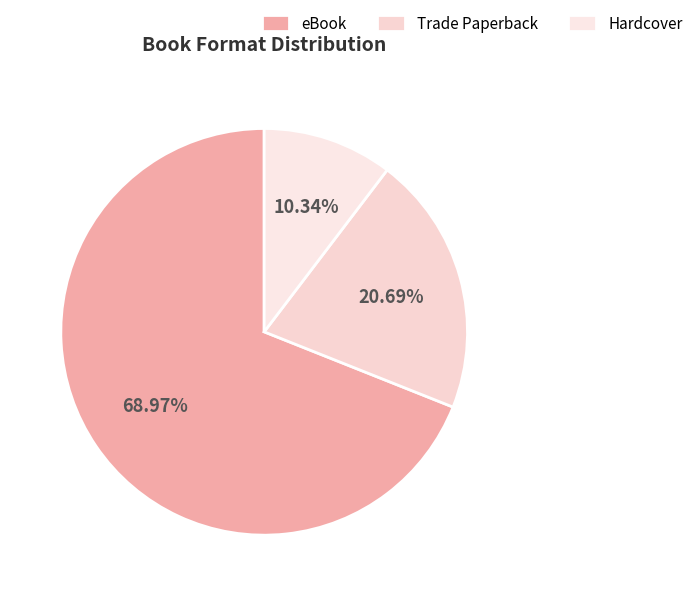

Rank the categories by value from highest to lowest.

eBook, Trade Paperback, Hardcover